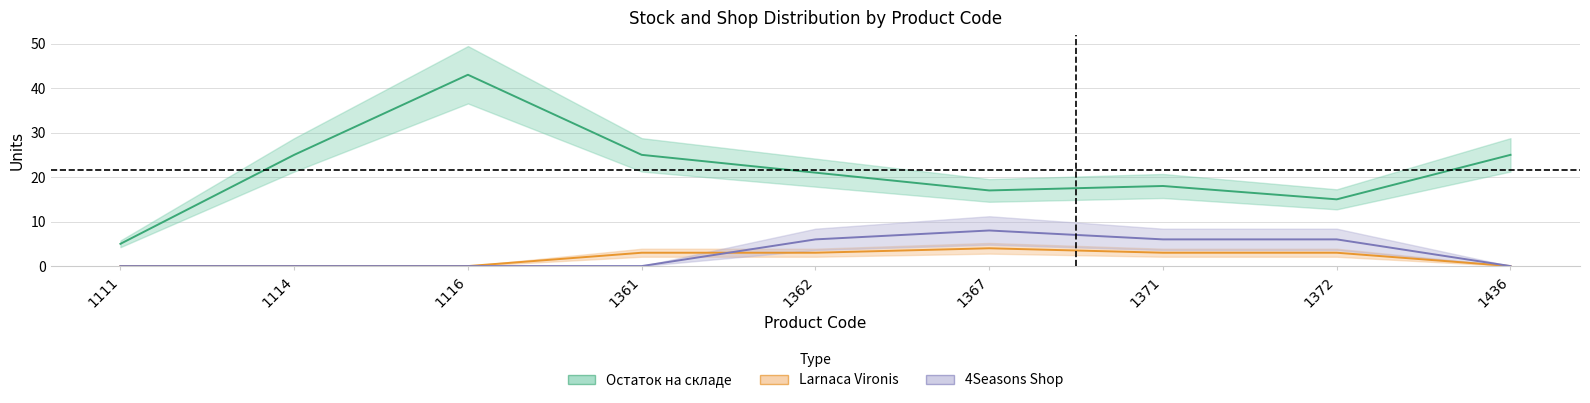

Rank the series at 1436 from lowest to highest value.

Larnaca Vironis, 4Seasons Shop, Остаток на складе